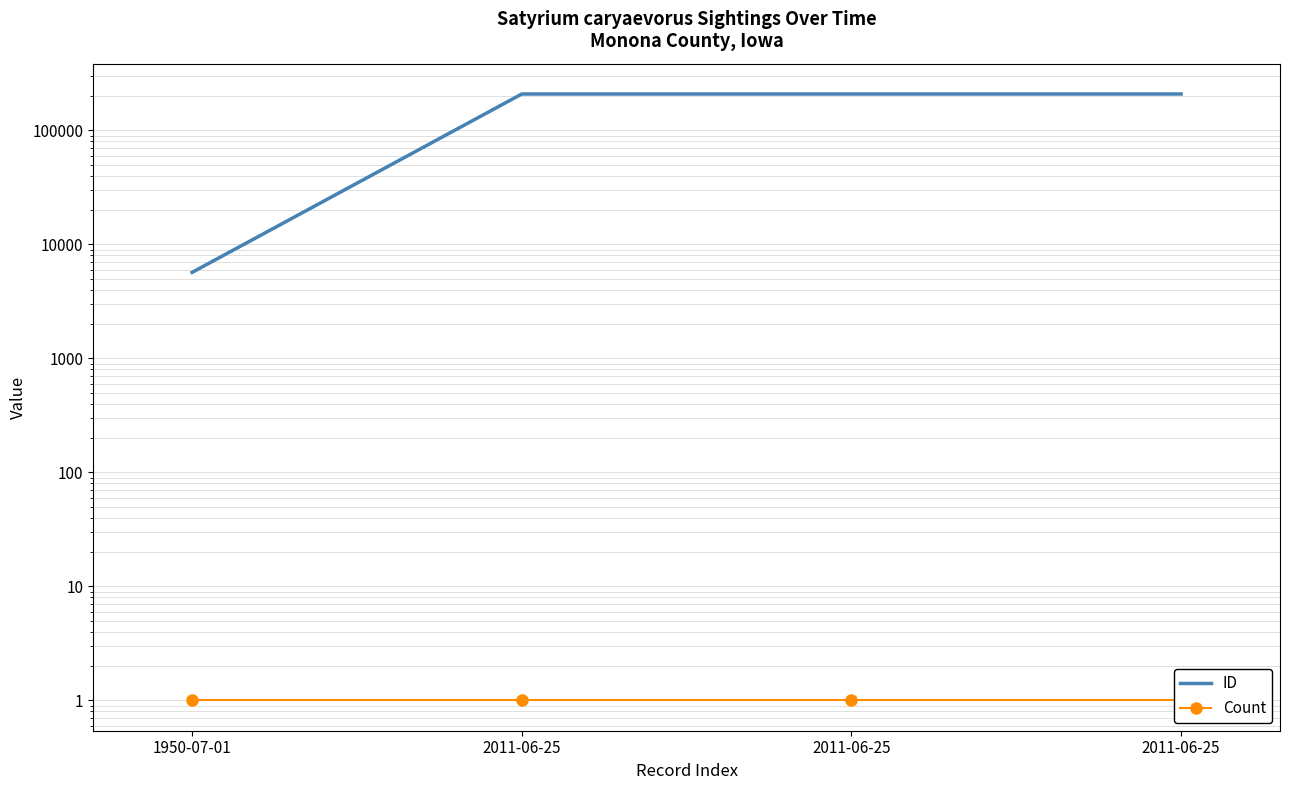

Between 2011-06-25 and 2011-06-25, which is larger?

2011-06-25